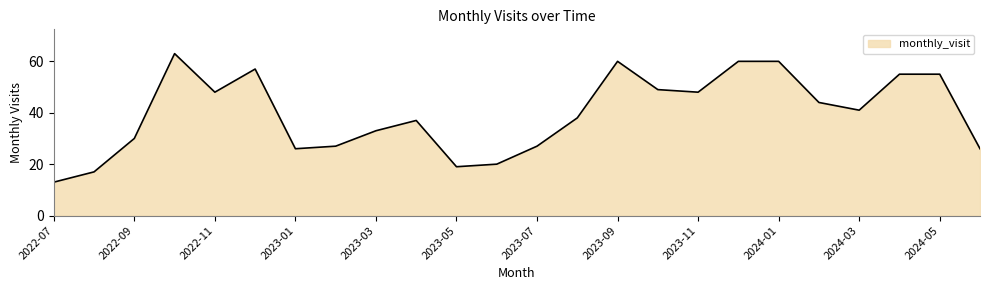

What is the difference between the maximum and minimum values?

50